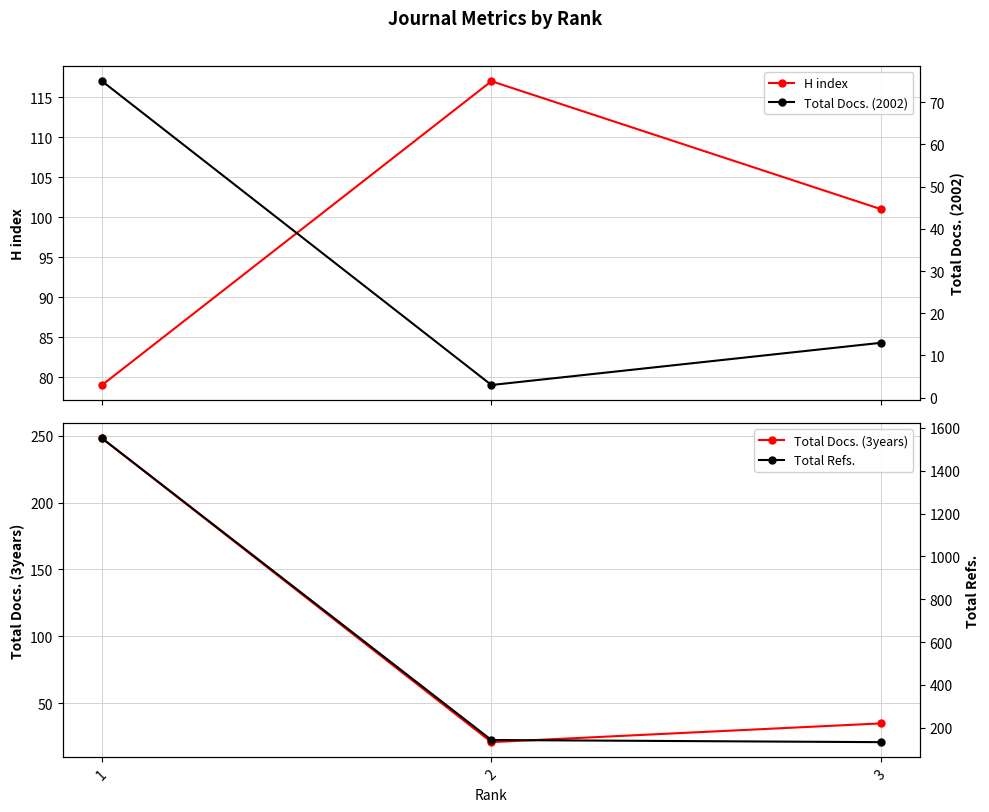

What is the maximum value for H index?

117